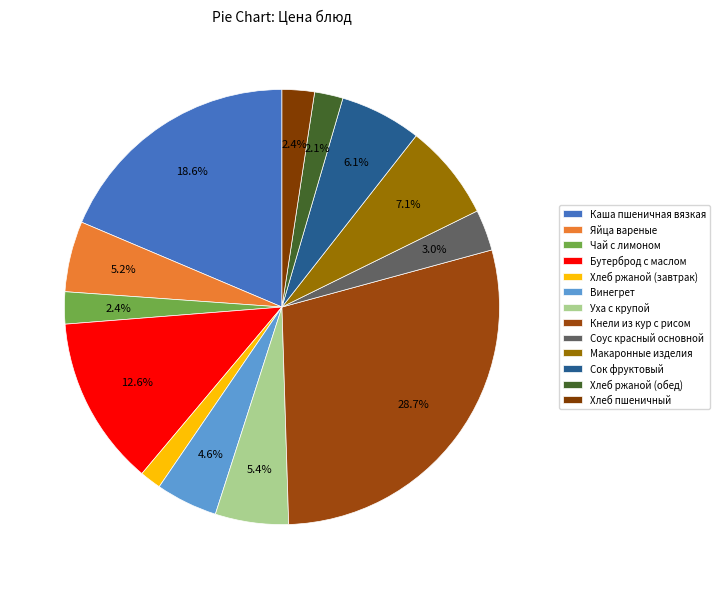

How many segments does this pie chart have?

13